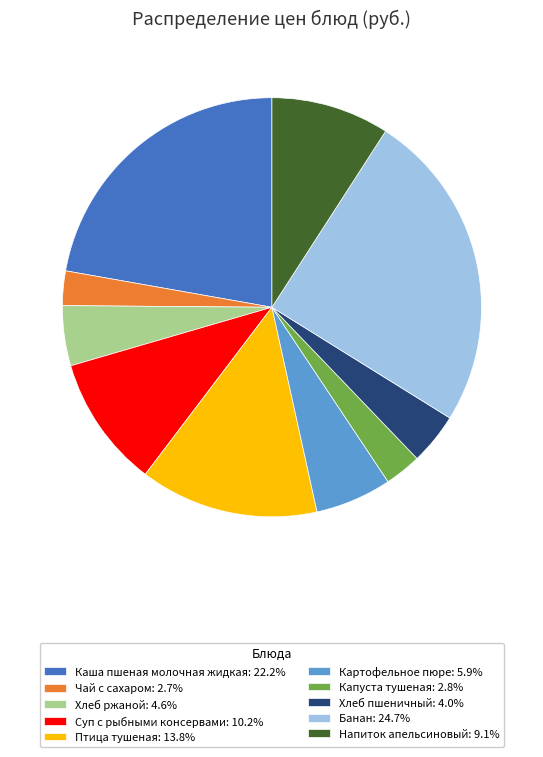

The Суп с рыбными консервами slice represents 10% of the pie. True or false?

True